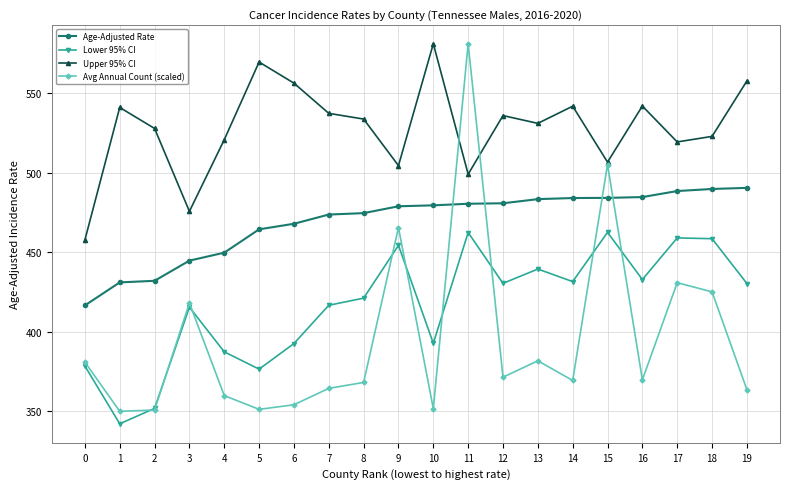

How many values in the Avg Annual Count (scaled) series are below 369?

9